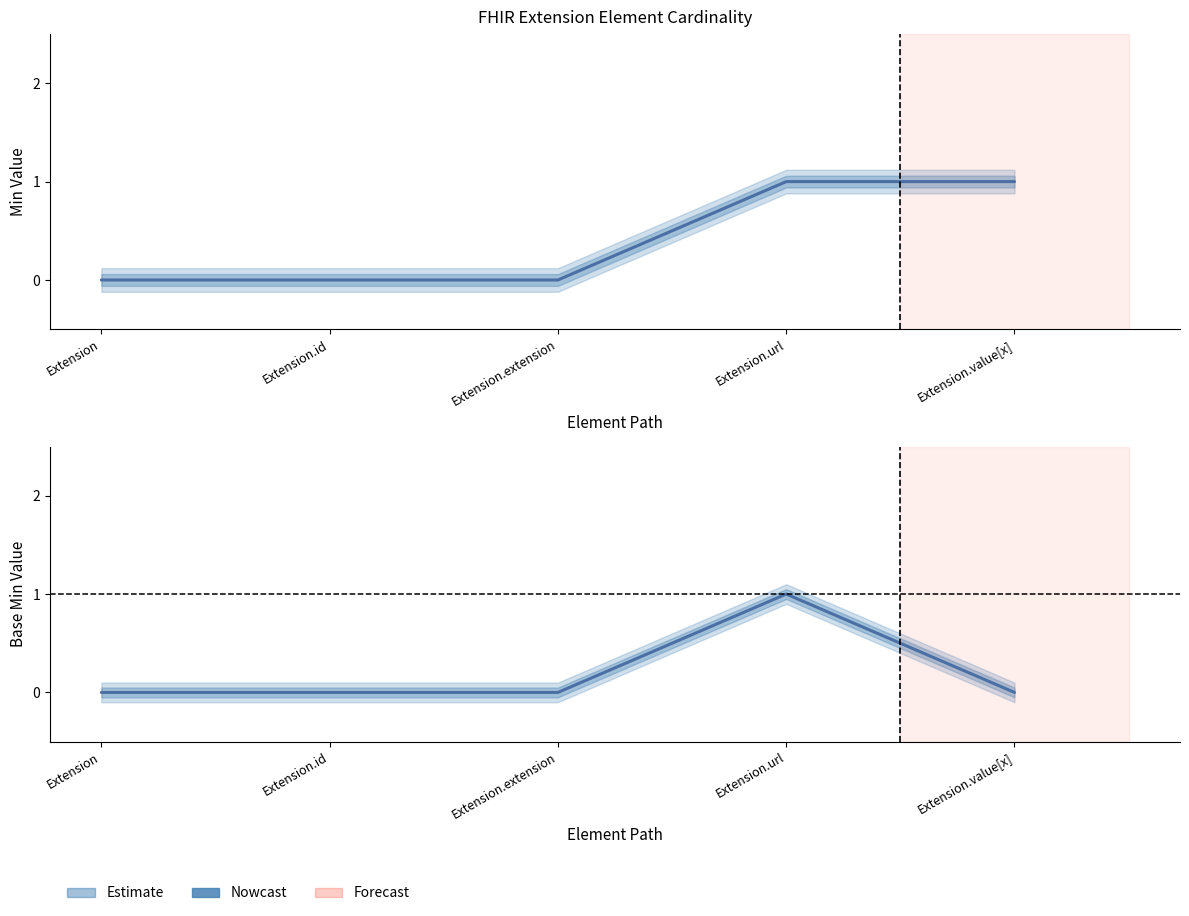

True or false: Min (Nowcast) has more than 2 points higher than both neighbors.

False